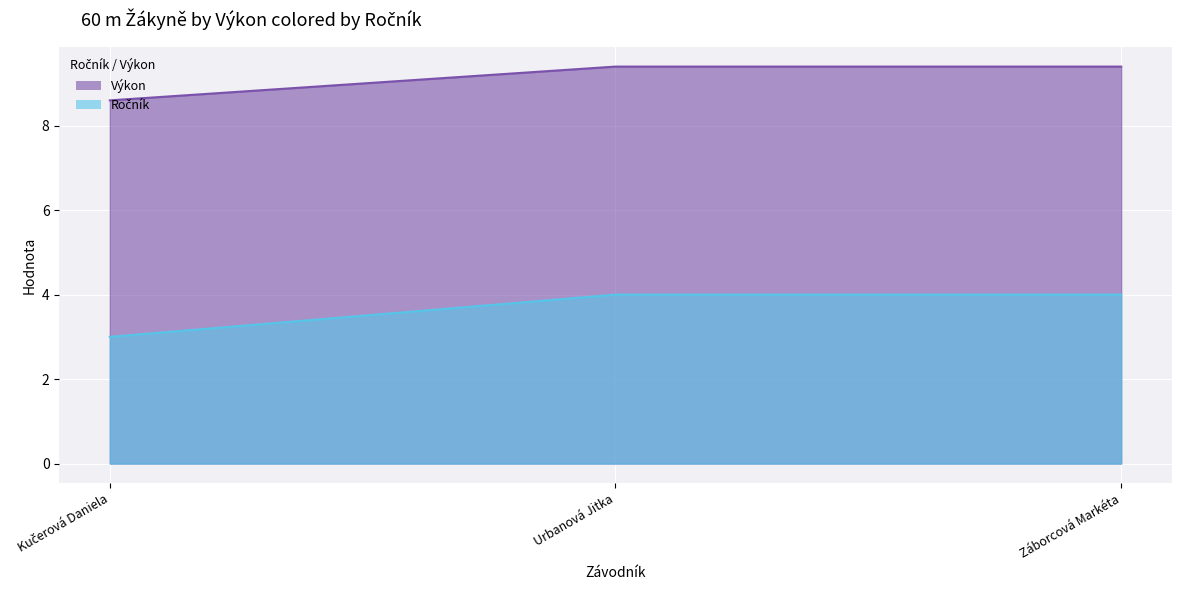

How many series are shown in this chart?

2